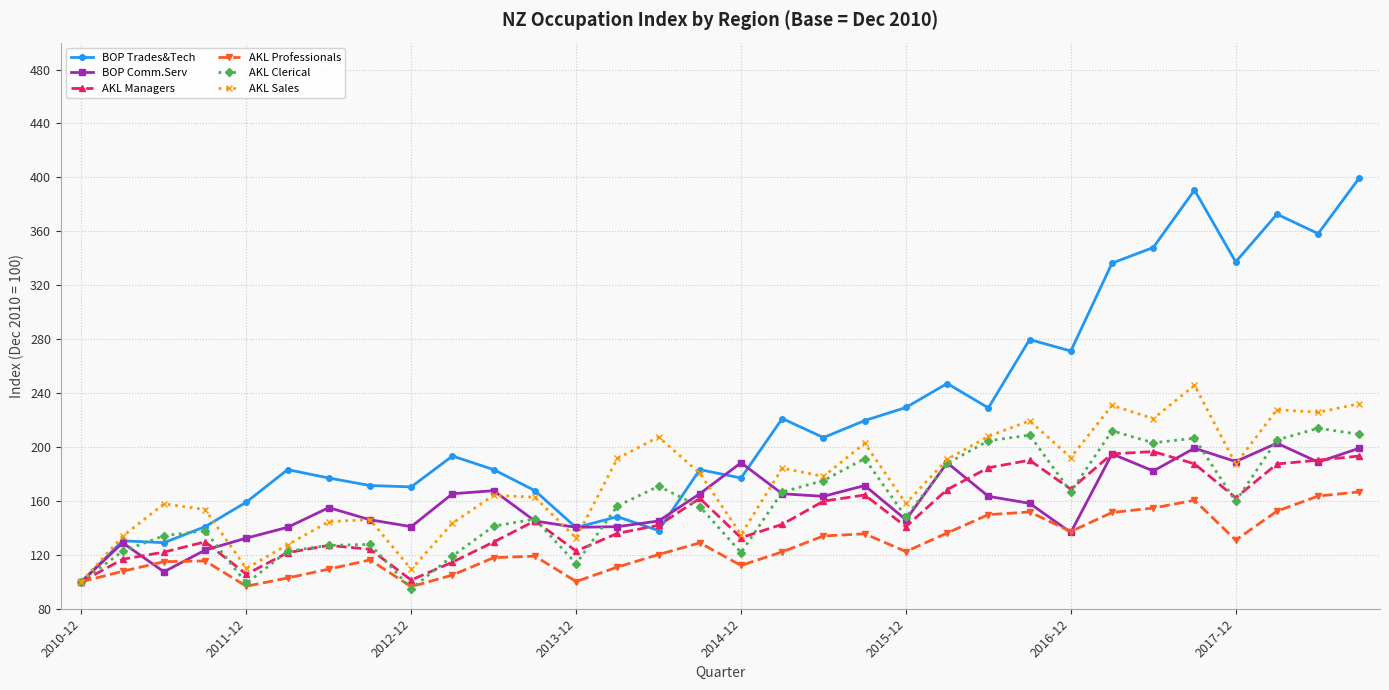

True or false: BOP Comm.Serv has more than 2 points higher than both neighbors.

True